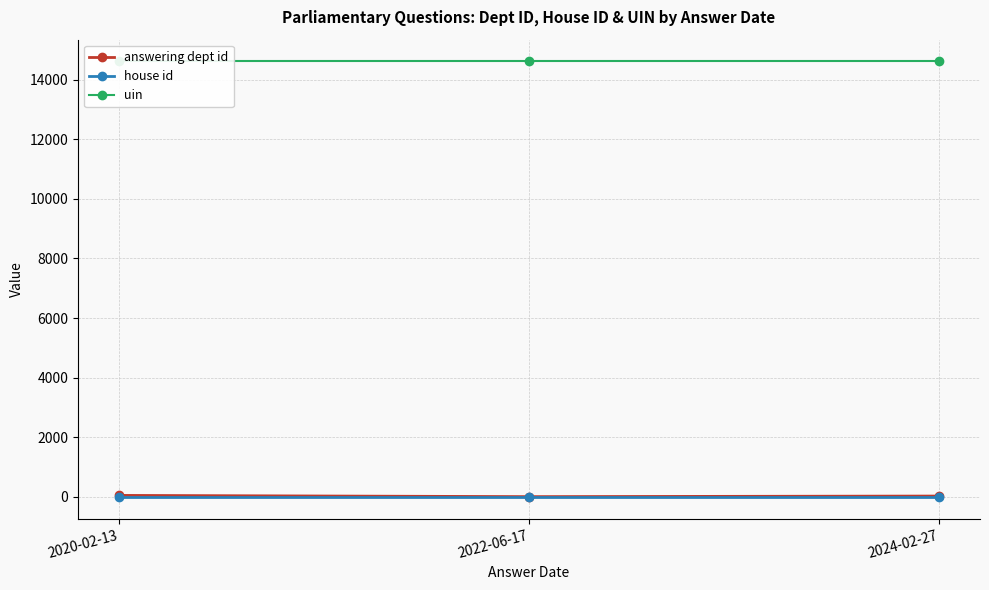

What is the difference between the maximum and second lowest values in the answering dept id series?

22